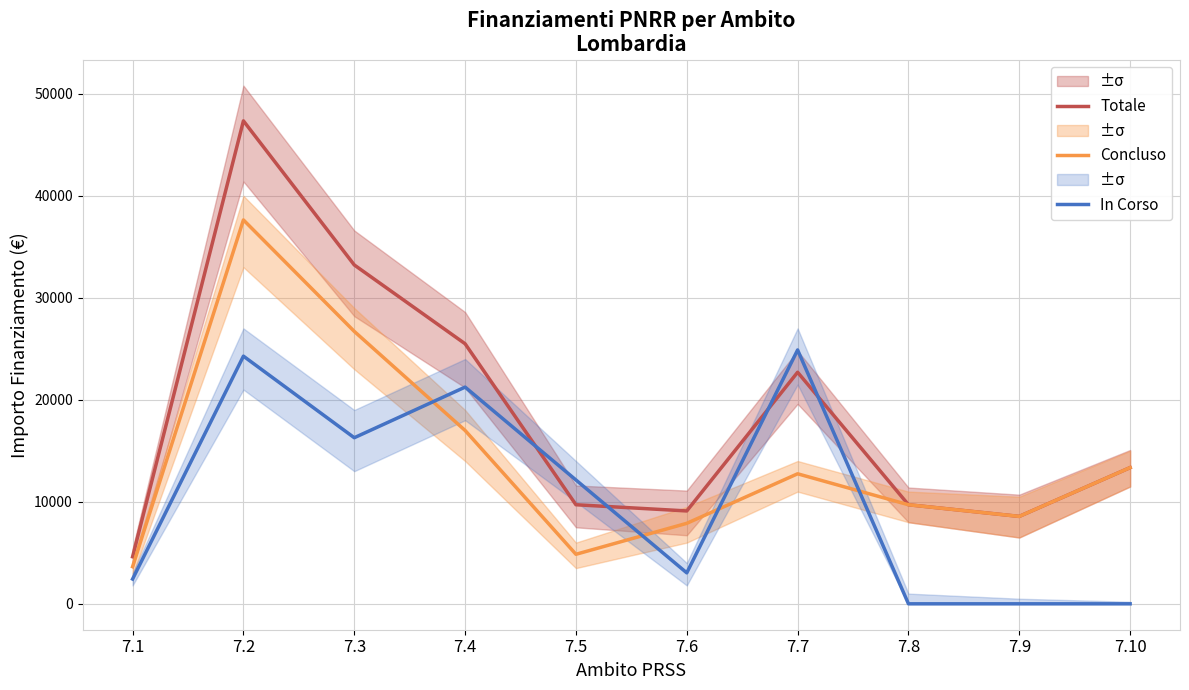

The value of In Corso at 7.7 is 42544.2. True or false?

False